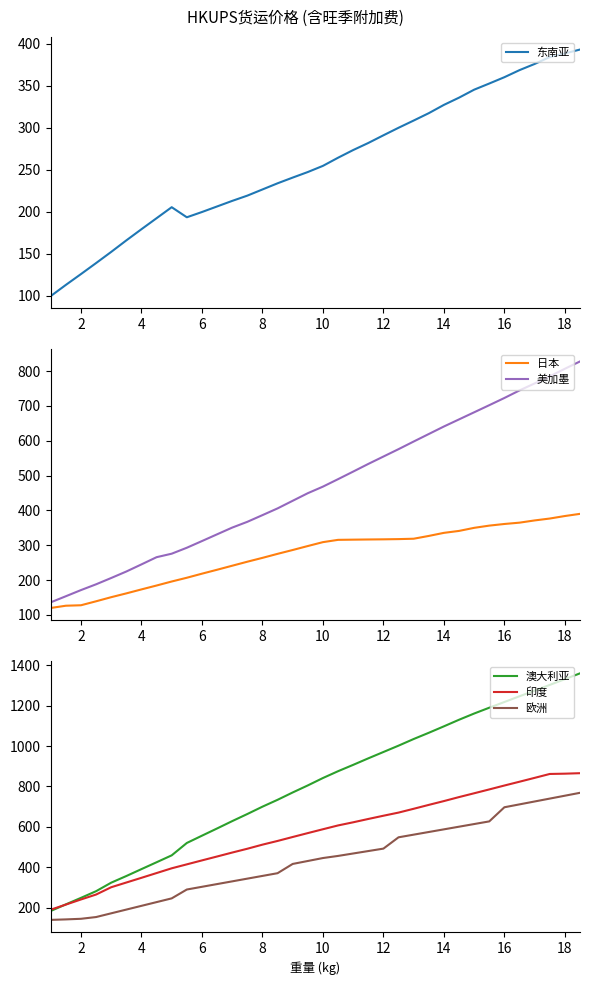

True or false: 欧洲 and 东南亚 intersect in this chart.

False